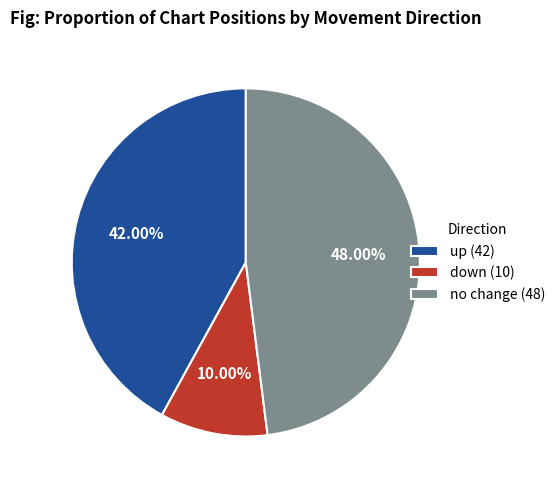

Is there any slice that represents more than half of the pie?

No